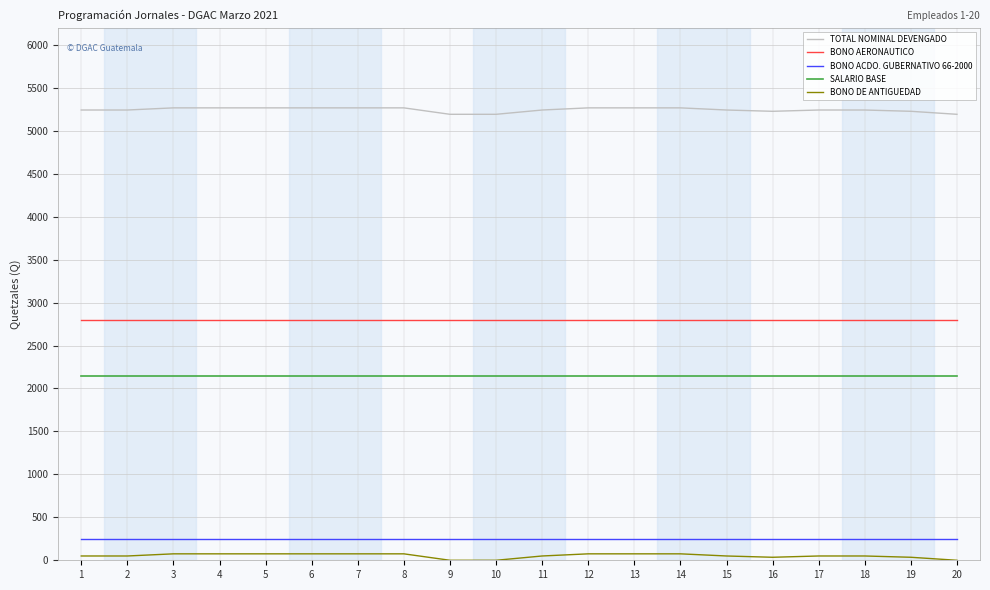

What is the total value across all series at 4?

10534